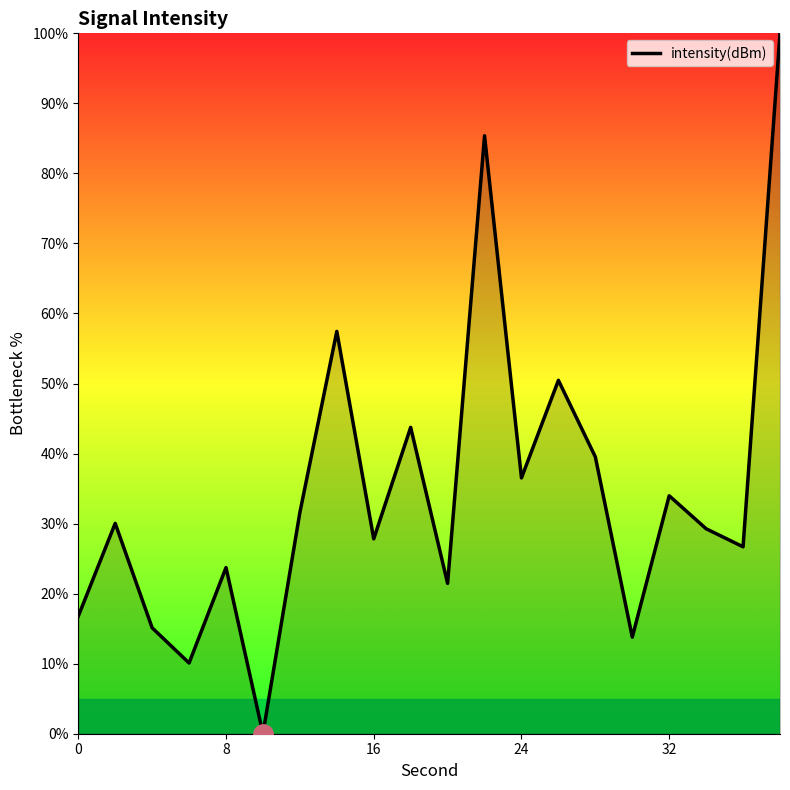

What is the greatest value displayed?

100.0